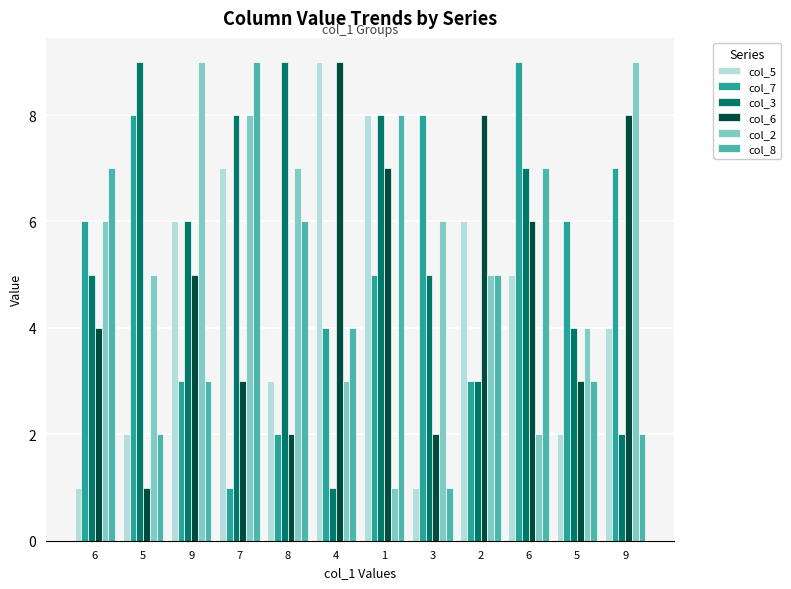

At which label does col_8 reach its minimum?

3